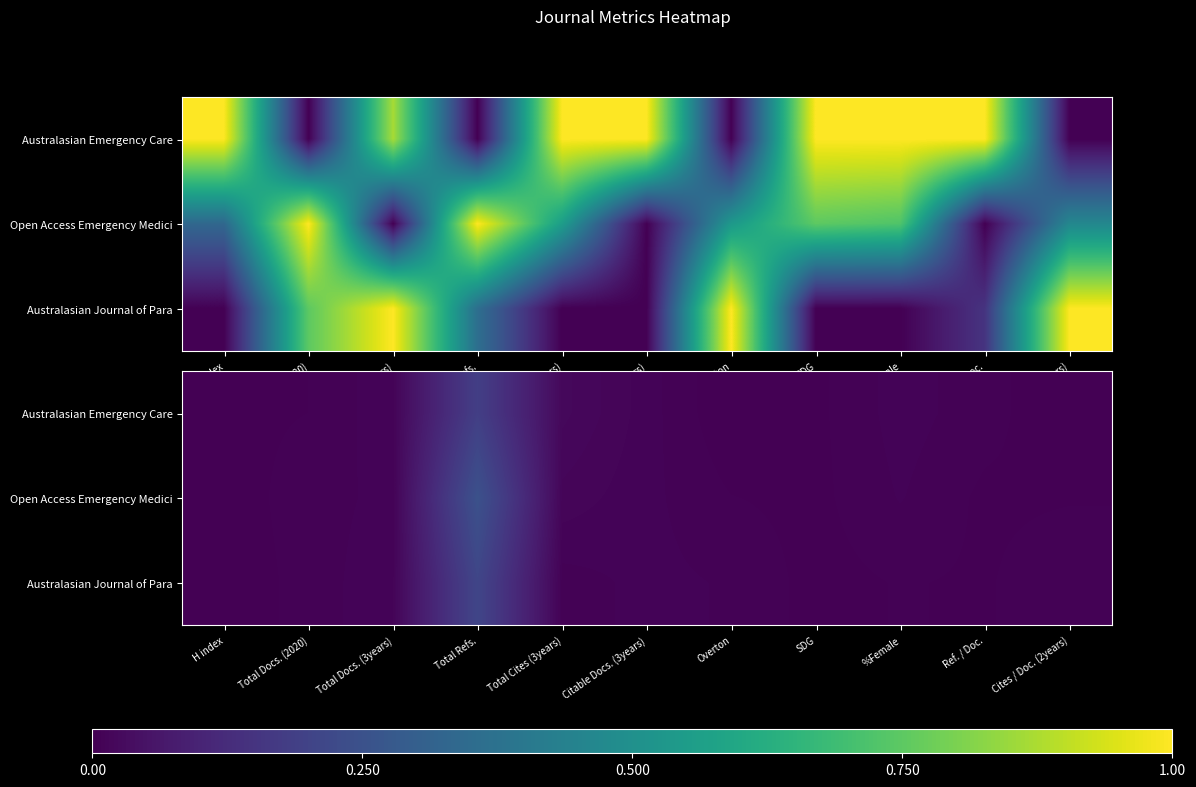

List the series in order of their peak value, highest first.

Open Access Emergency Medici, Australasian Journal of Para, Australasian Emergency Care